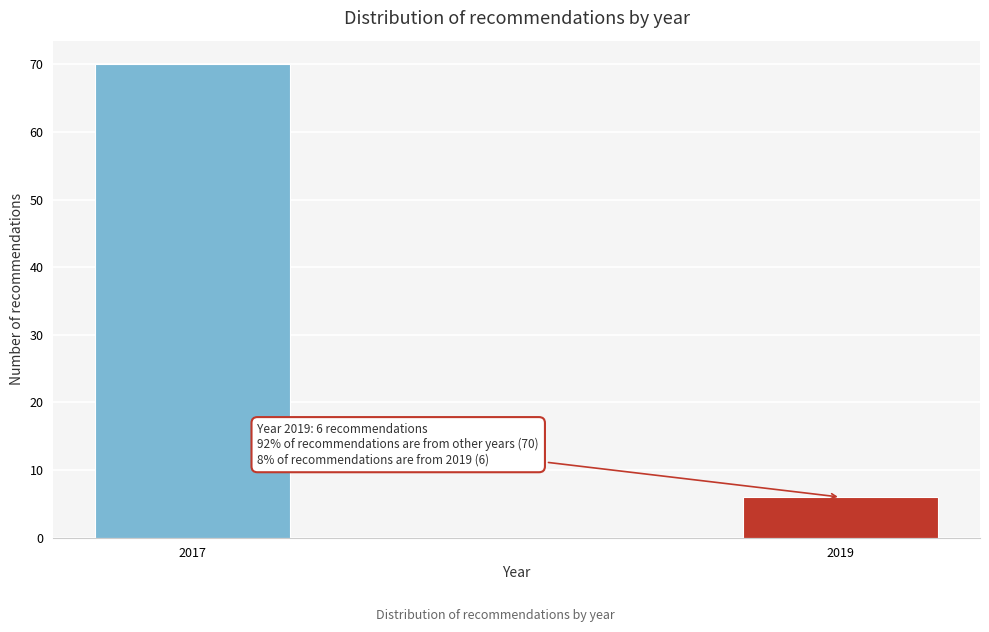

Reading left to right, transcribe all the data shown in this chart.

70	6